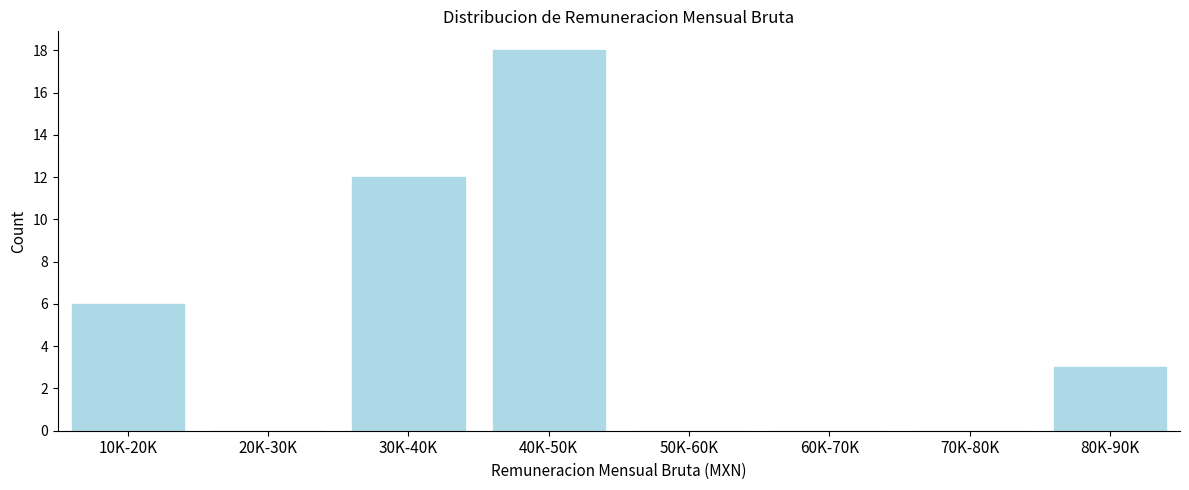

Reading left to right, list all the values displayed in this chart.

10K-20K=6	20K-30K=0	30K-40K=12	40K-50K=18	50K-60K=0	60K-70K=0	70K-80K=0	80K-90K=3